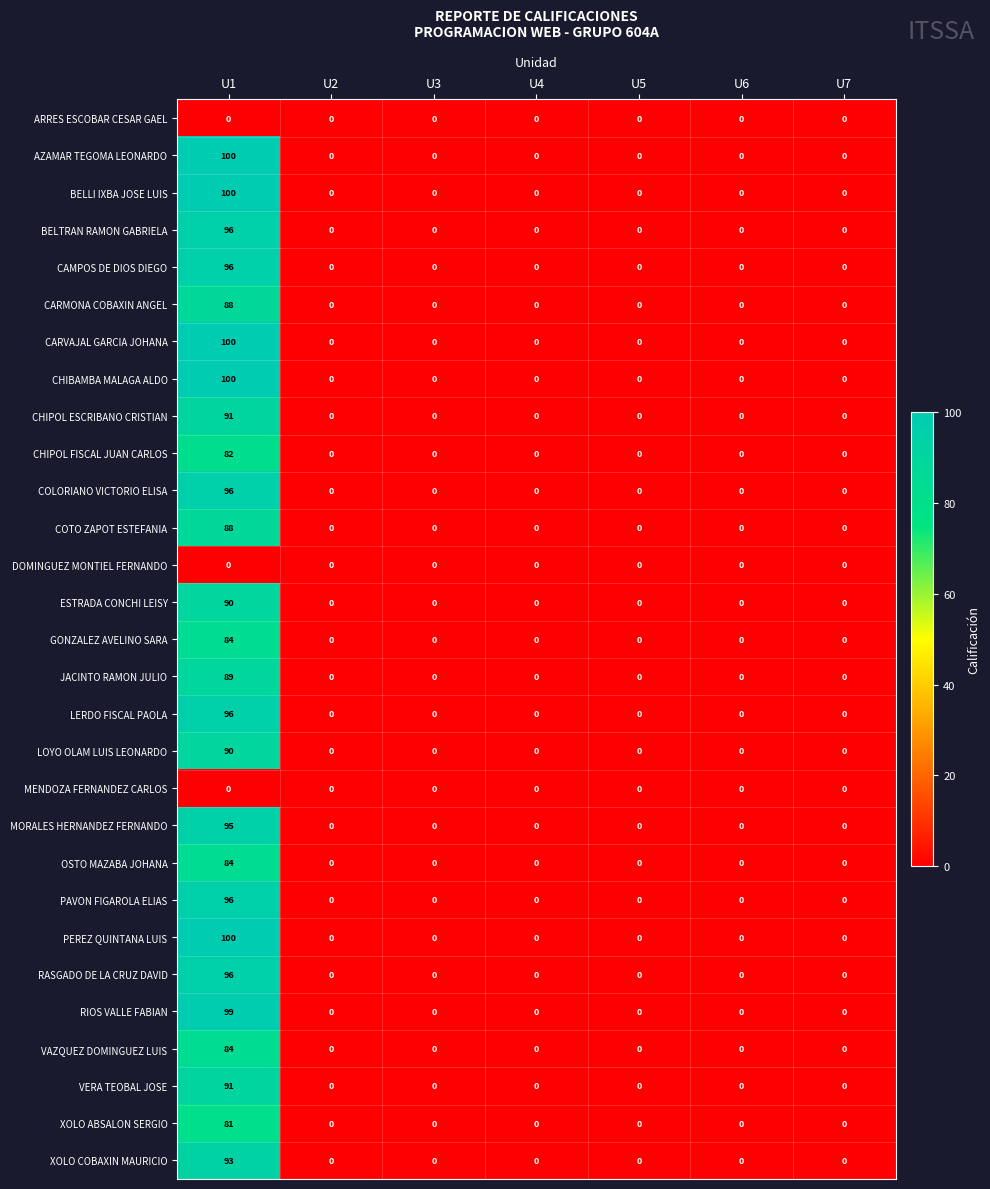

How many data points does each series have?

7